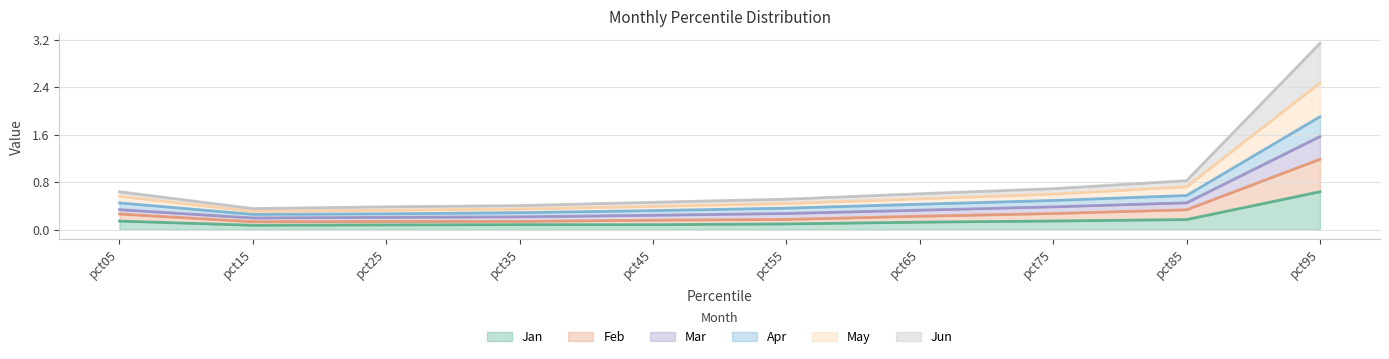

At which category is the sum across all series the highest?

pct95